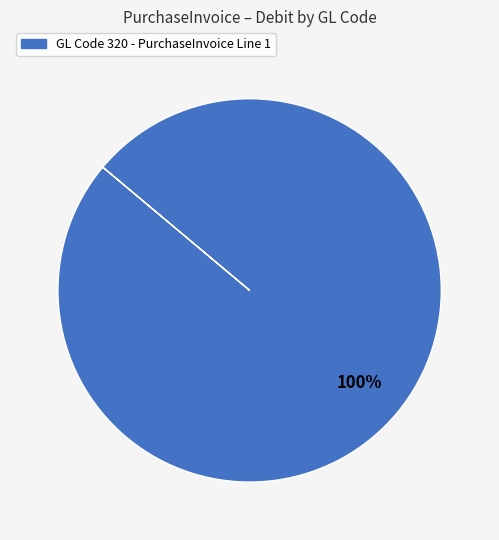

Does any single category account for the majority?

Yes